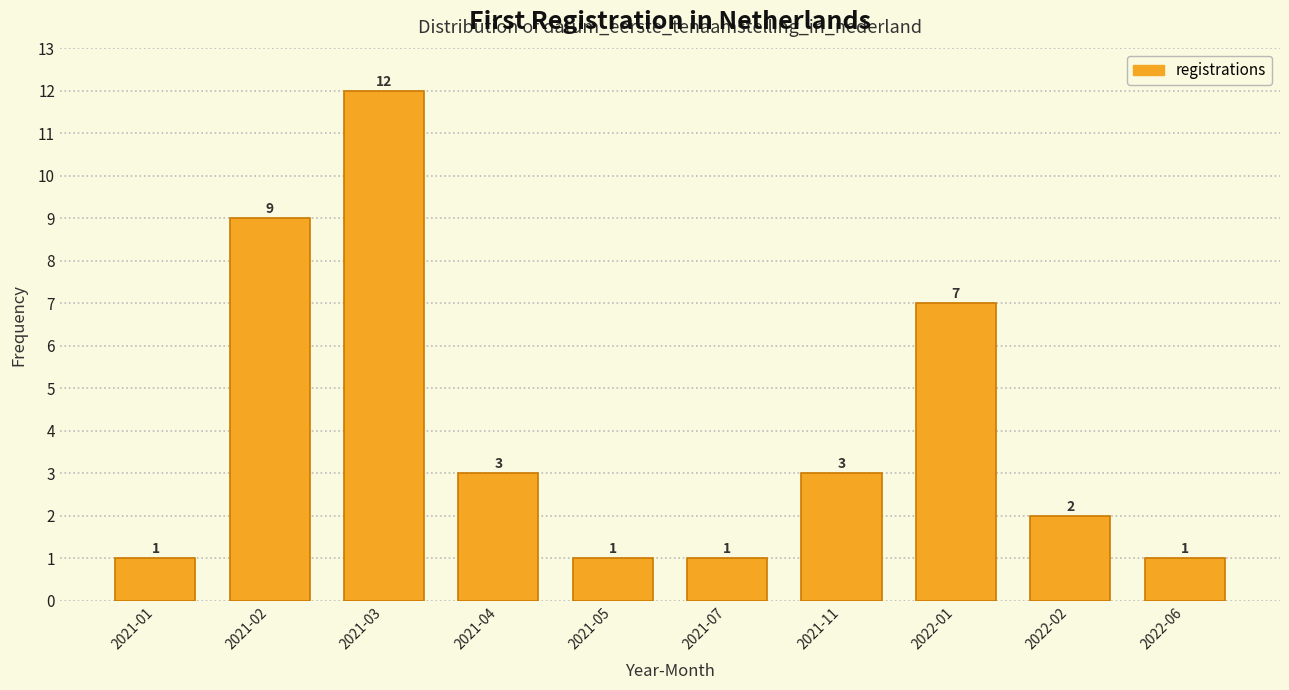

Reading right to left, extract all data points from this chart.

2022-06=1	2022-02=2	2022-01=7	2021-11=3	2021-07=1	2021-05=1	2021-04=3	2021-03=12	2021-02=9	2021-01=1